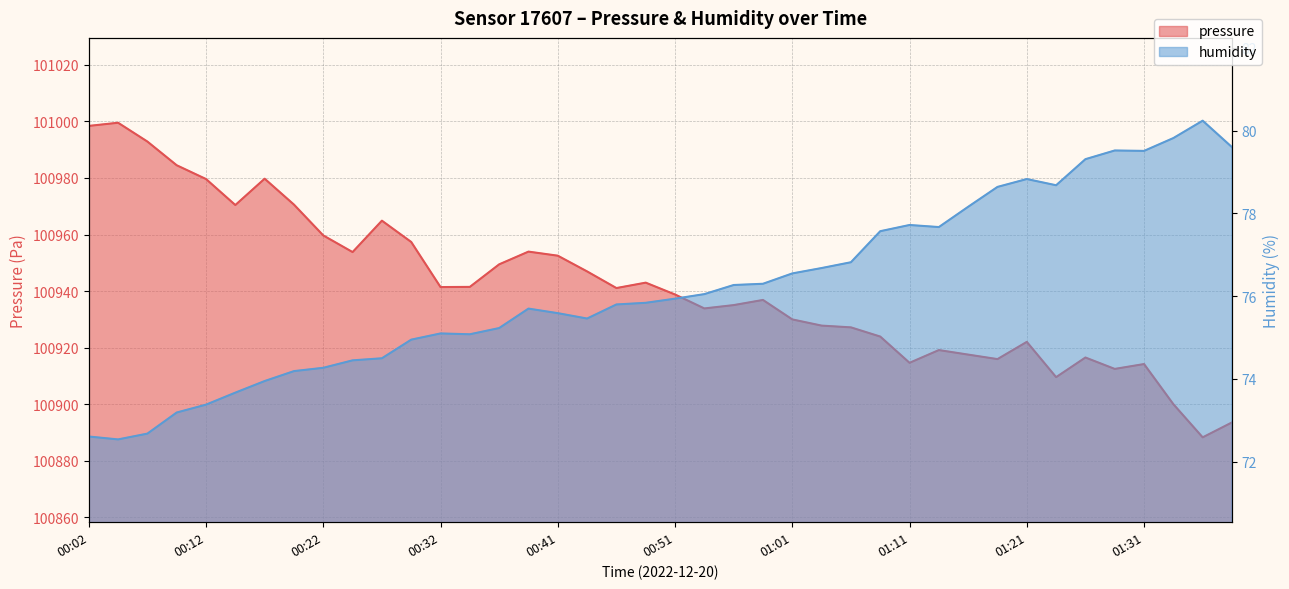

At how many categories does at least one series exceed 32636?

40